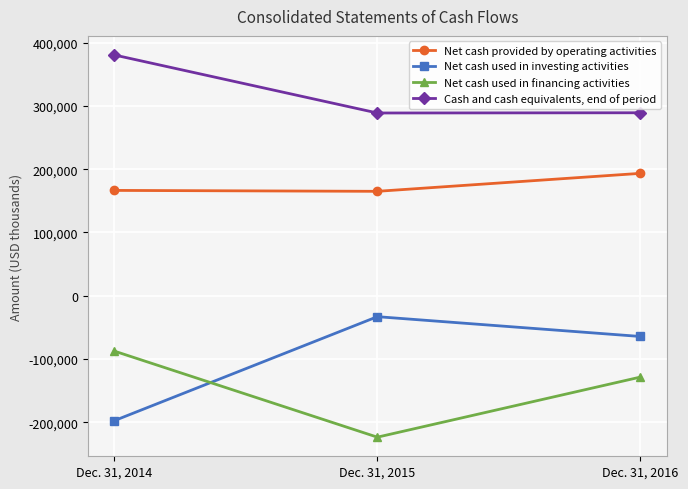

Count the Net cash used in financing activities values in the range -223600 to -87601.

3